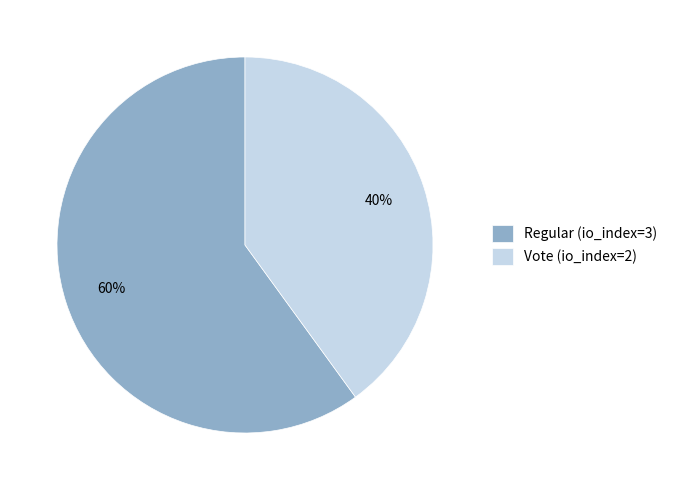

Is the sum of Regular (io_index=3) and Vote (io_index=2) greater than half?

Yes